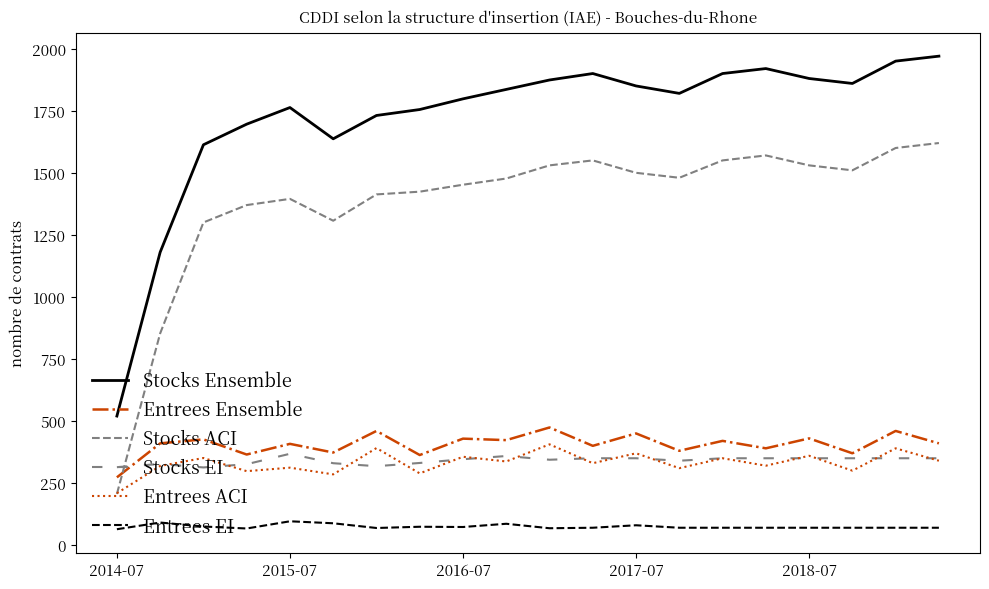

True or false: Entrees EI and Stocks ACI cross at least once.

False